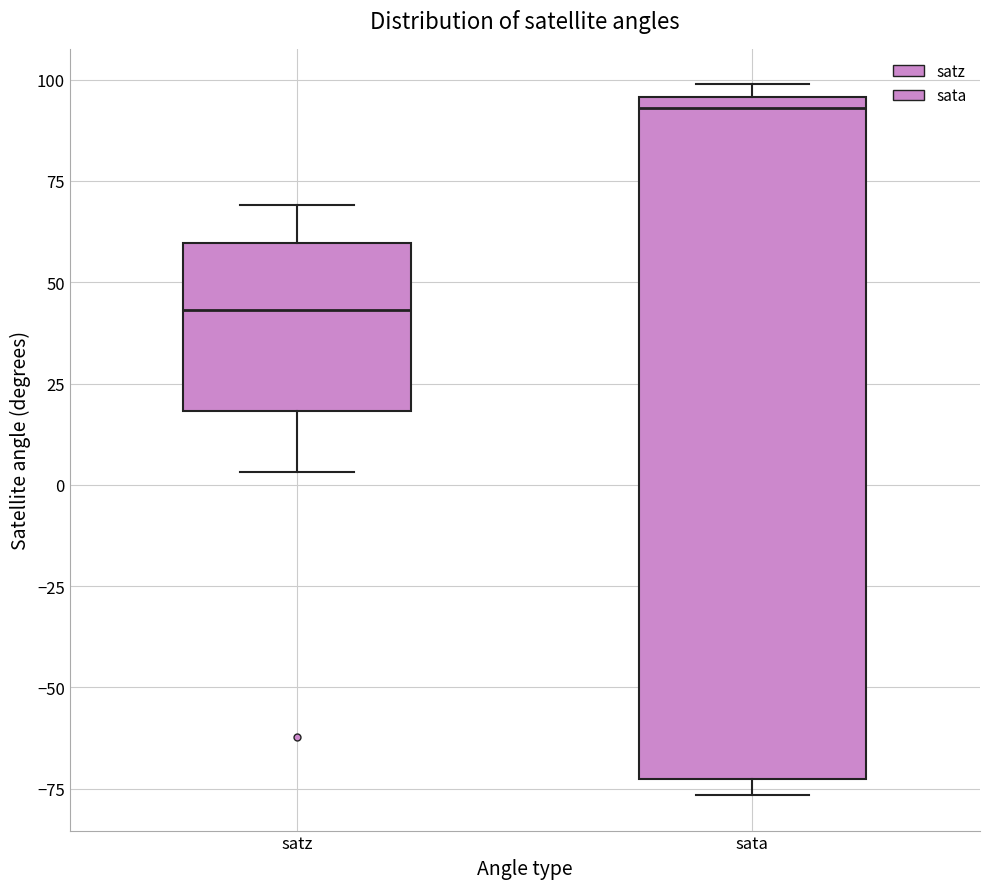

Which box has the lowest median line?

satz